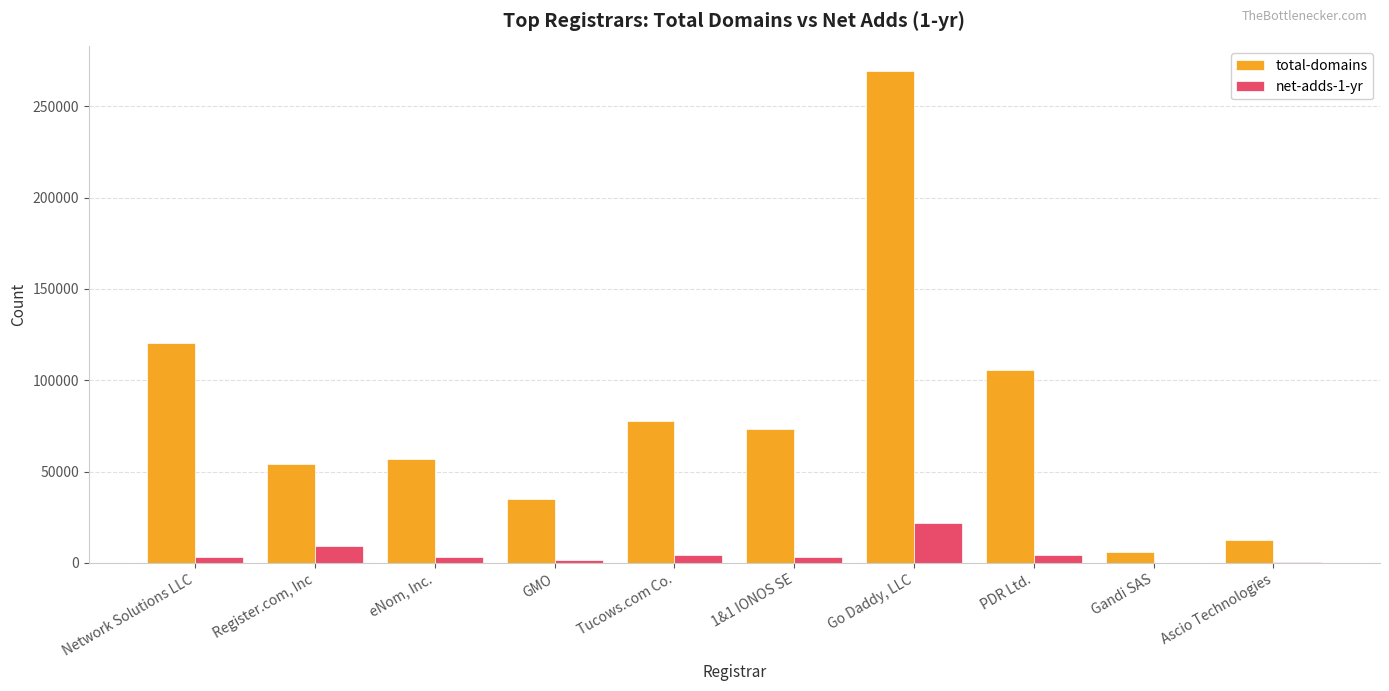

Where is total-domains nearest to the value 137729?

Network Solutions LLC